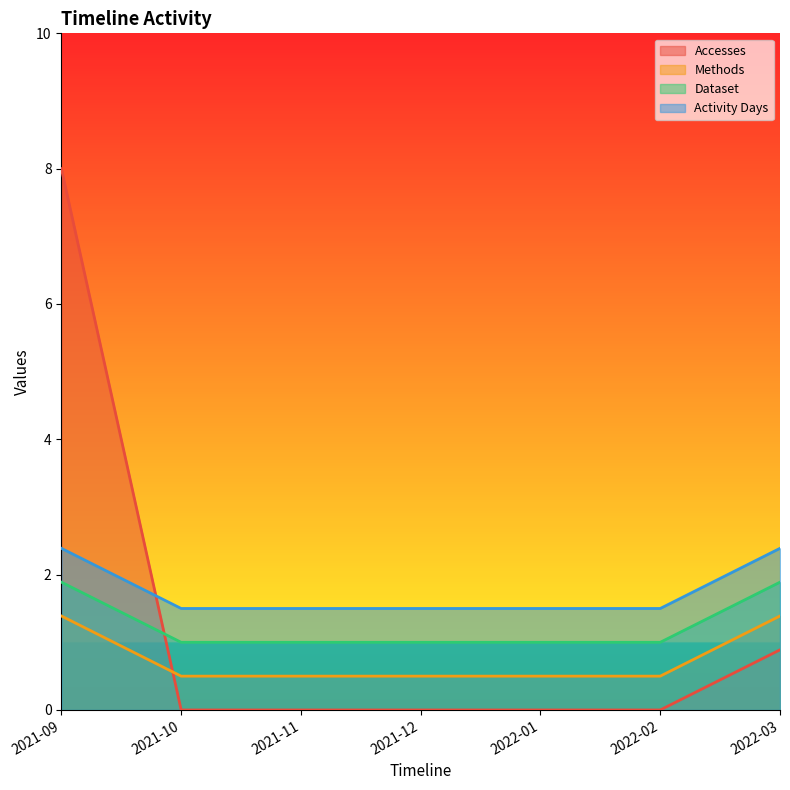

What are all the series names shown in the legend?

Accesses, Methods, Dataset, Activity Days